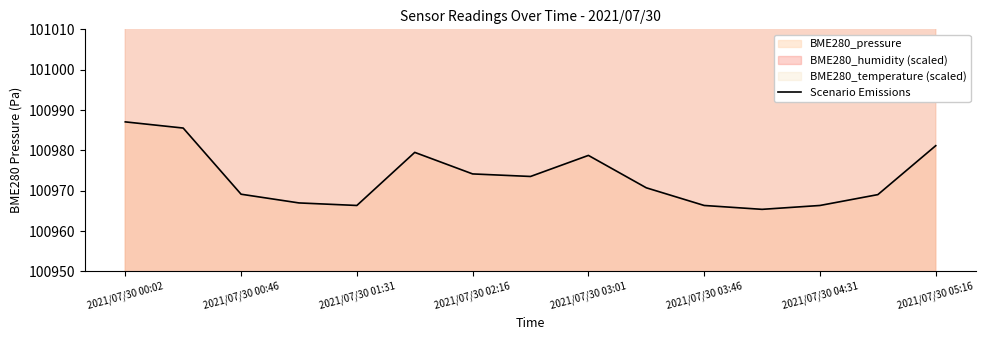

How many points are lower than both their immediate neighbors (excluding endpoints)?

3